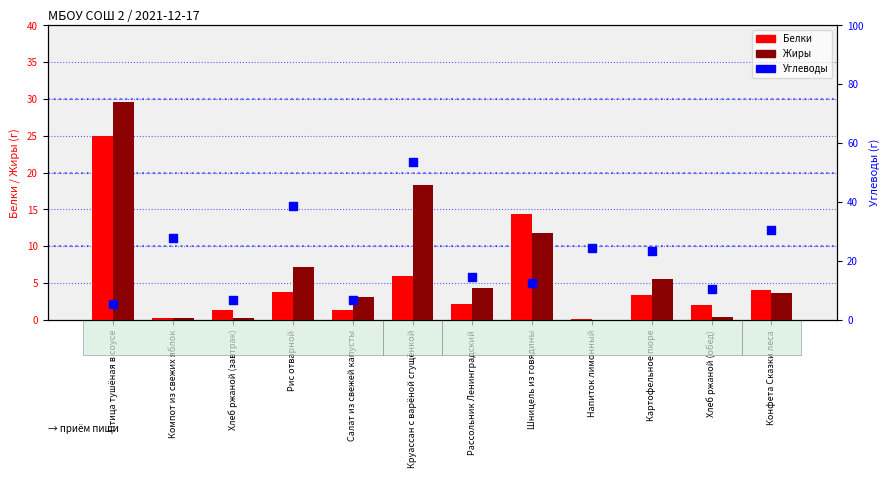

Is the value of Жиры at Круассан с варёной сгущёнкой greater than the value of Белки at Салат из свежей капусты?

Yes